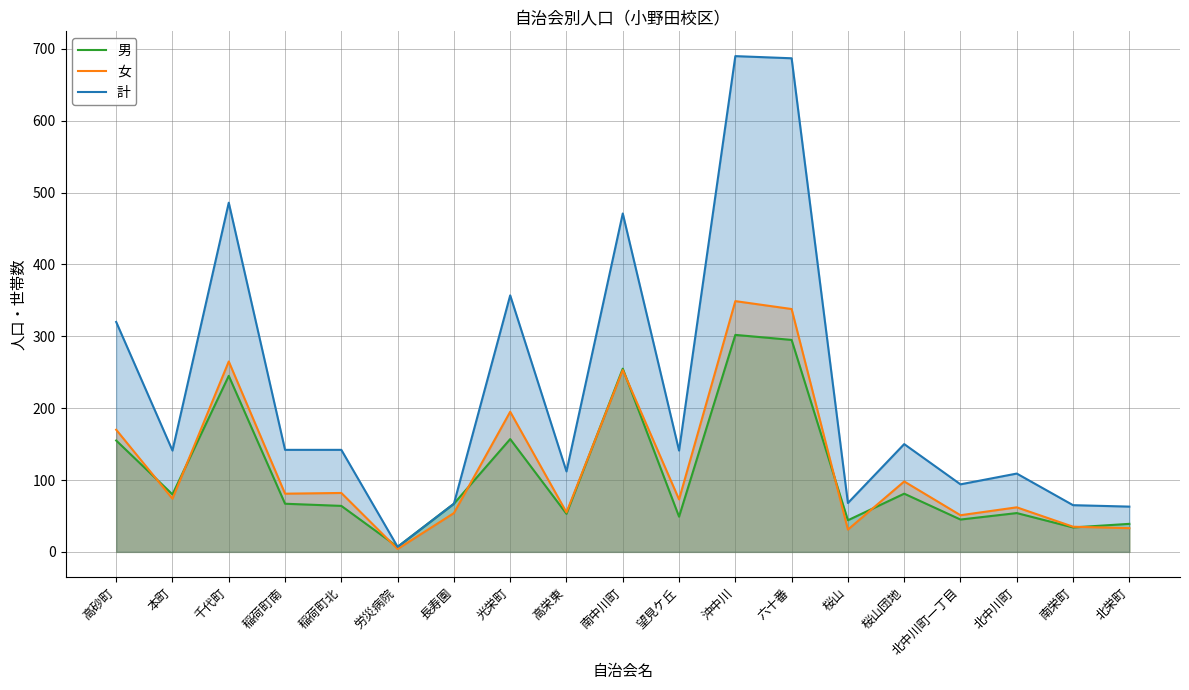

At how many categories does at least one series exceed 84?

14